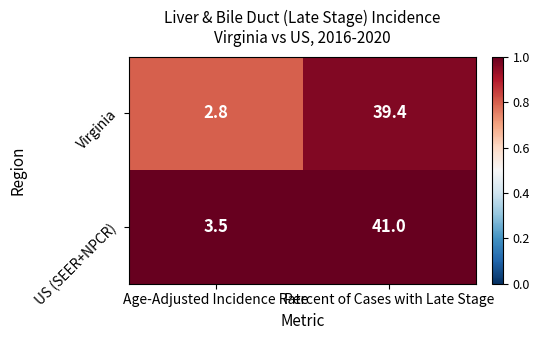

Is the value of US (SEER+NPCR) at Age-Adjusted Incidence Rate greater than the value of Virginia at Age-Adjusted Incidence Rate?

Yes